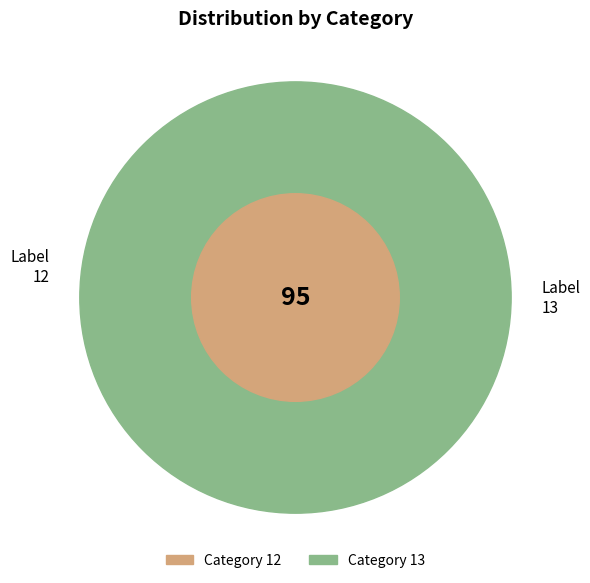

What percentage do 13 and 12 together represent?

100.0%